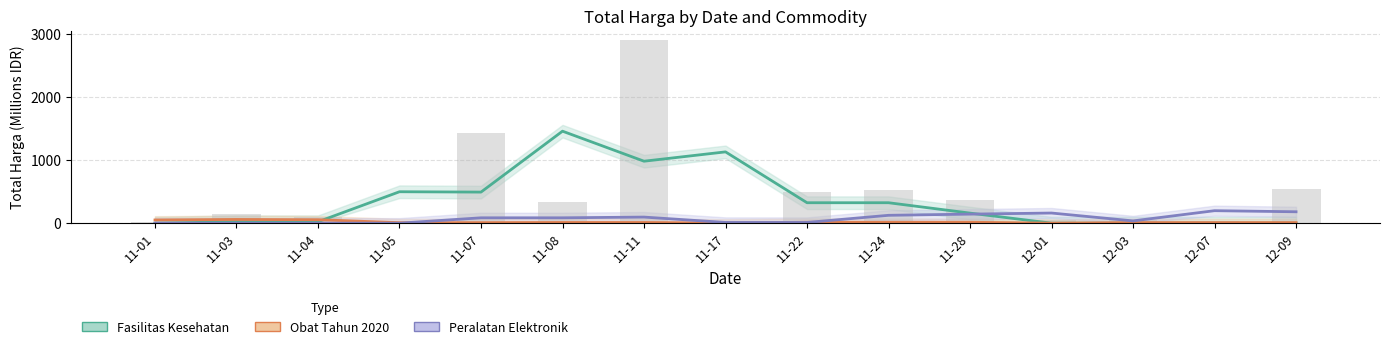

What are all the series names shown in the legend?

Fasilitas Kesehatan, Obat Tahun 2020, Peralatan Elektronik